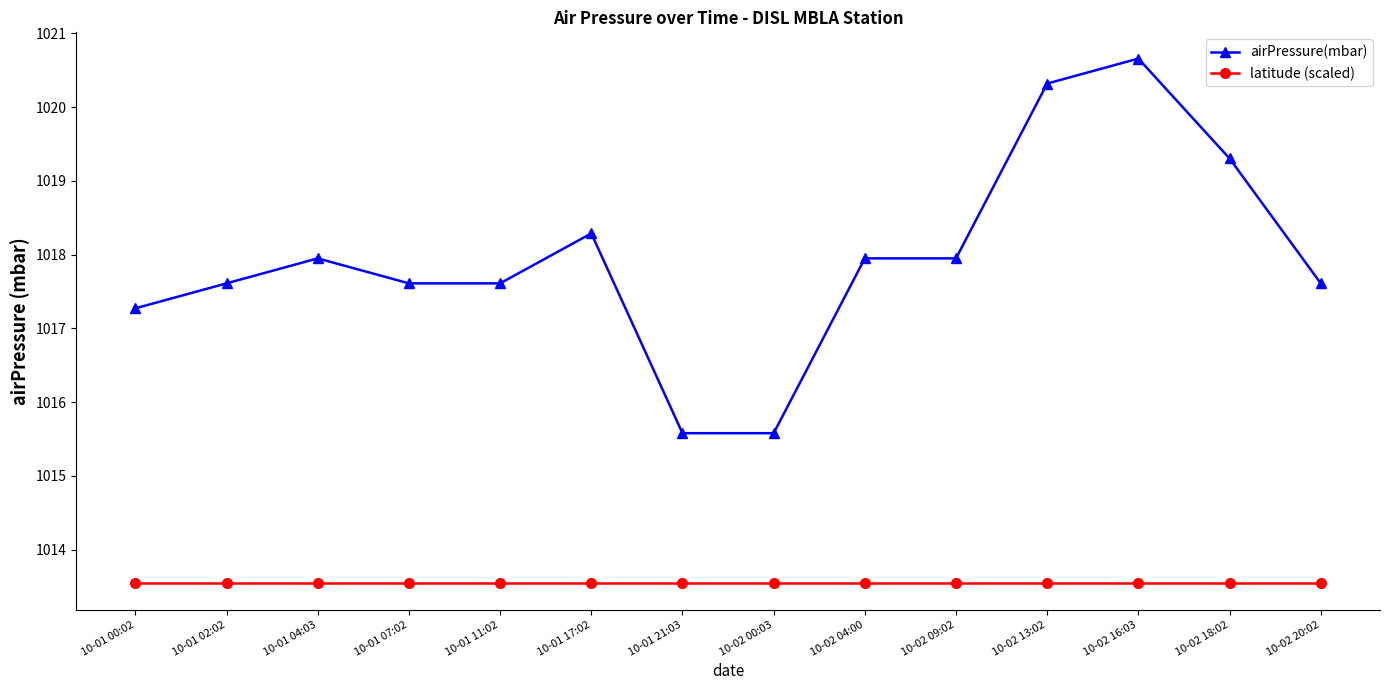

Reading right to left, transcribe all the data shown in this chart.

airPressure(mbar): 10-02 20:02=1017.6	10-02 18:02=1019.3	10-02 16:03=1020.7	10-02 13:02=1020.3	10-02 09:02=1017.9	10-02 04:00=1017.9	10-02 00:03=1015.6	10-01 21:03=1015.6	10-01 17:02=1018.3	10-01 11:02=1017.6	10-01 07:02=1017.6	10-01 04:03=1017.9	10-01 02:02=1017.6	10-01 00:02=1017.3
latitude (scaled): 10-02 20:02=1013.5	10-02 18:02=1013.5	10-02 16:03=1013.5	10-02 13:02=1013.5	10-02 09:02=1013.5	10-02 04:00=1013.5	10-02 00:03=1013.5	10-01 21:03=1013.5	10-01 17:02=1013.5	10-01 11:02=1013.5	10-01 07:02=1013.5	10-01 04:03=1013.5	10-01 02:02=1013.5	10-01 00:02=1013.5